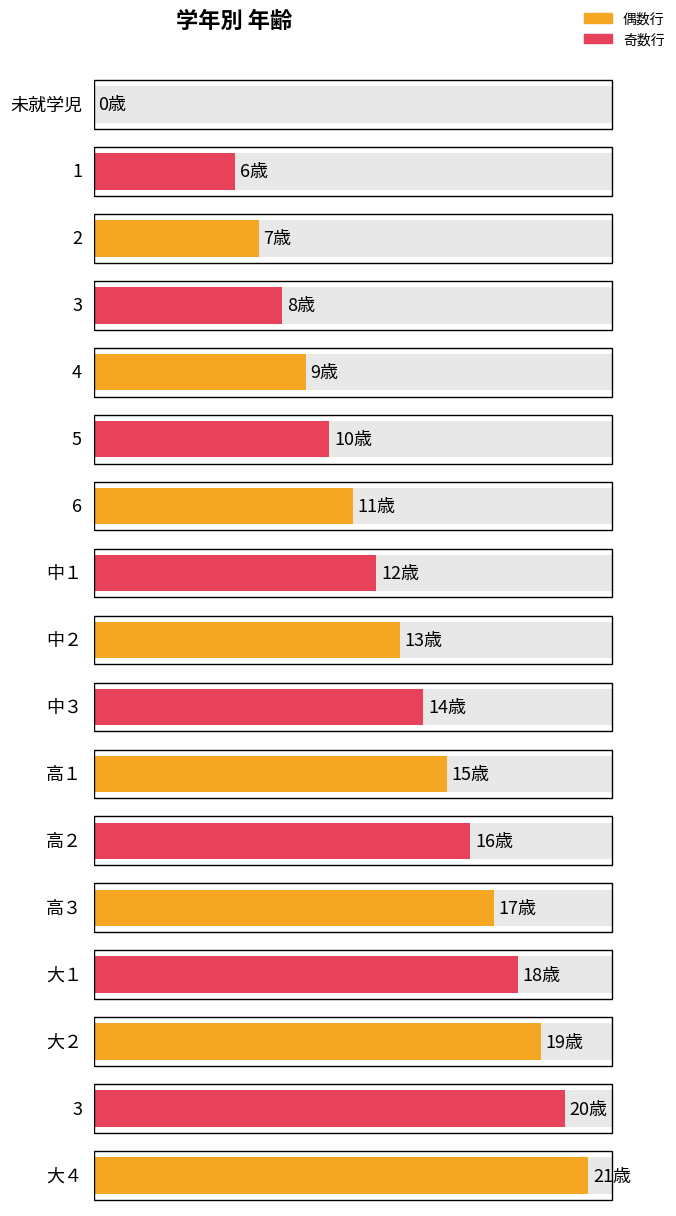

How many data points does each series have?

17